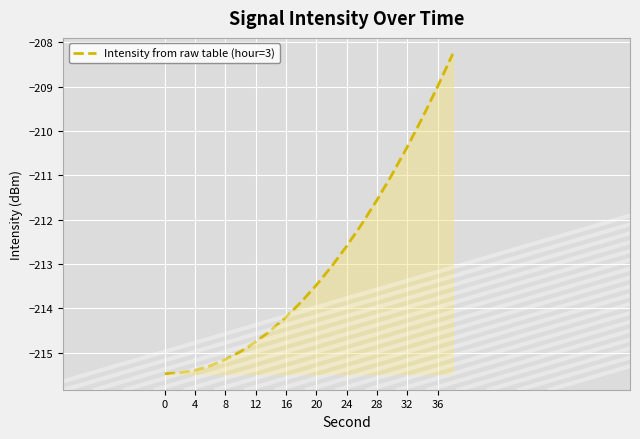

What is the minimum value shown in the chart?

-215.5